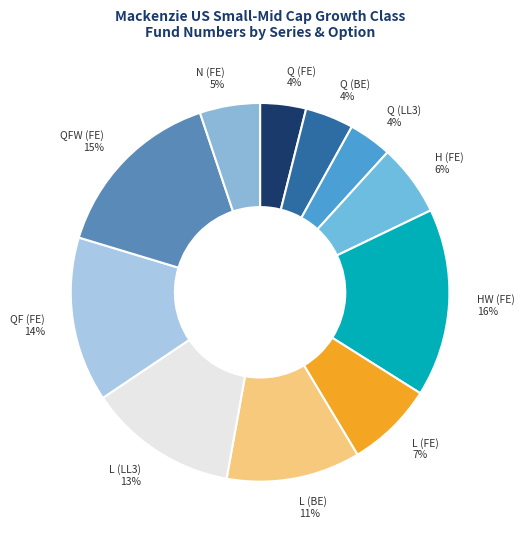

What is the ratio of the value at L (FE) to the value at H (FE)?

1.2